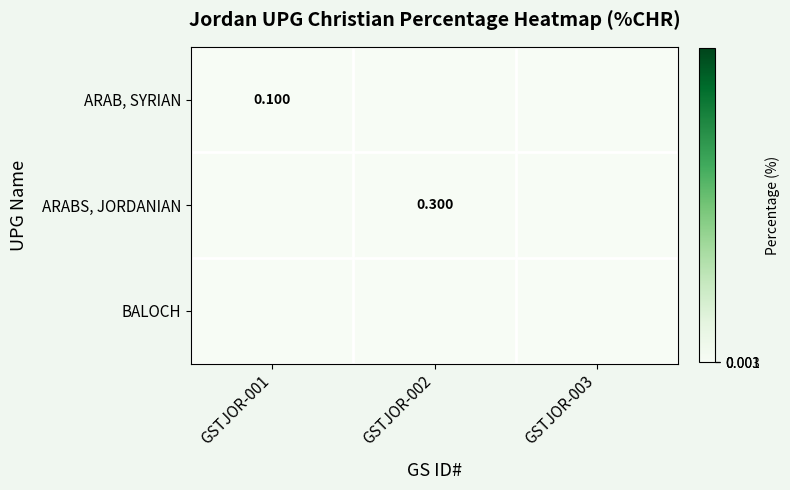

The ARAB, SYRIAN series shows 0.1 at GSTJOR-001. True or false?

True